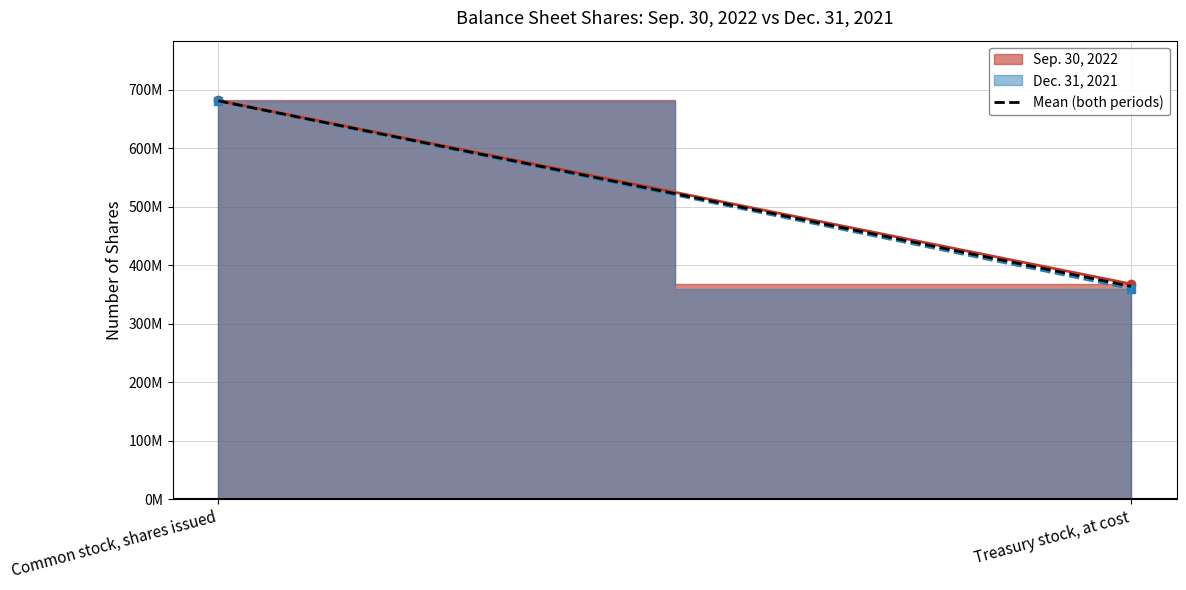

Rank the categories by value from highest to lowest.

Common stock, shares issued, Treasury stock, at cost